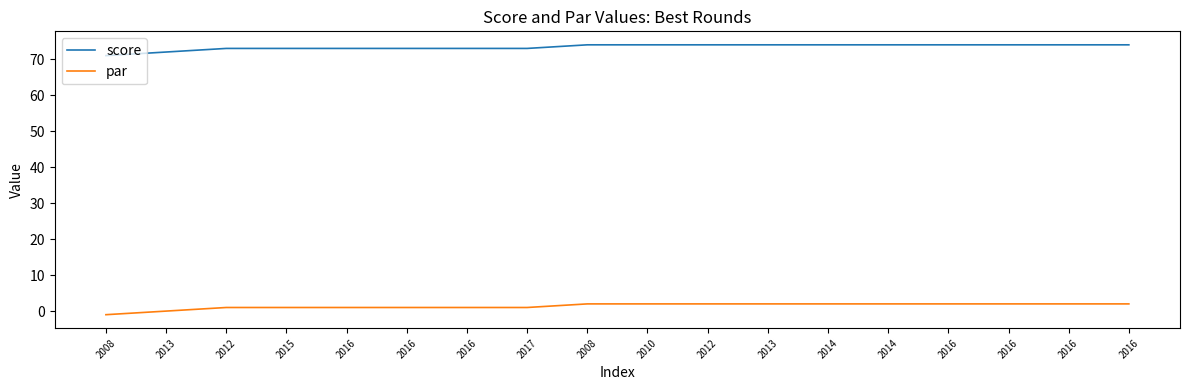

True or false: par and score cross at least once.

False